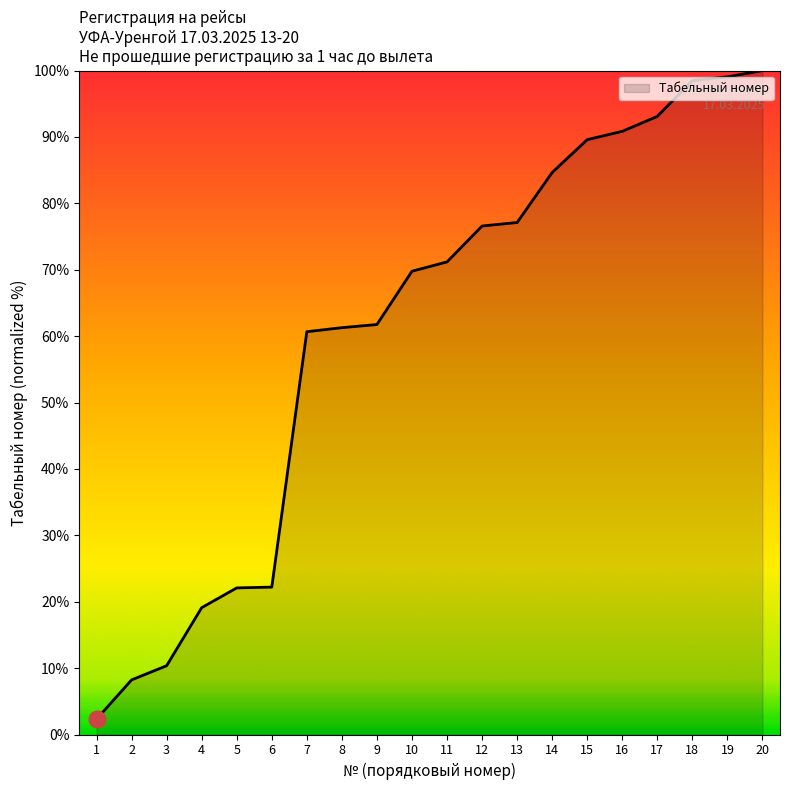

What is the ratio of the value at 20 to the value at 4?

5.2